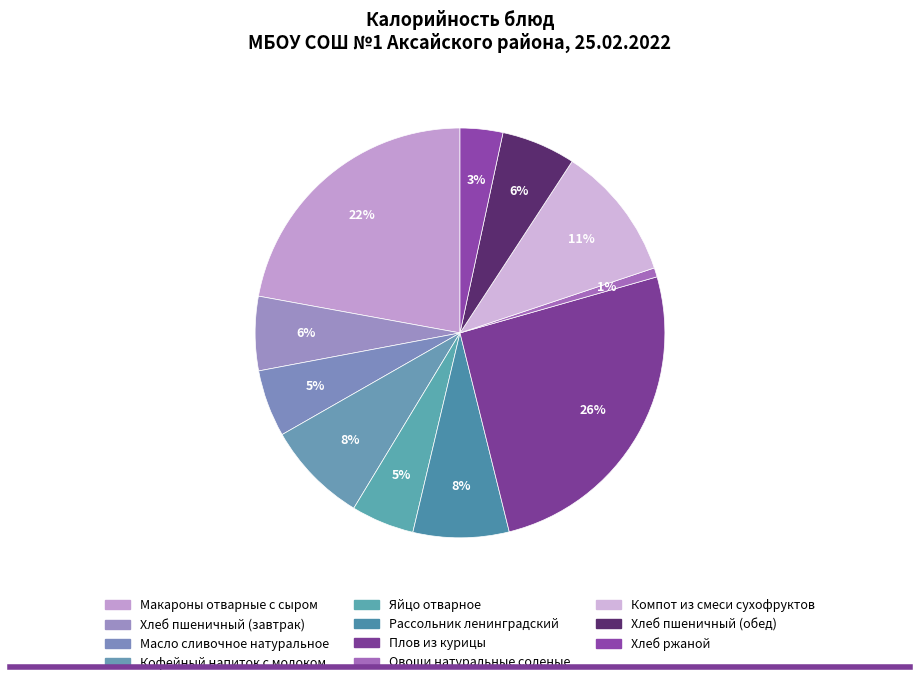

Approximately how many times larger is the value at Плов из курицы compared to Хлеб пшеничный (обед)?

4.4